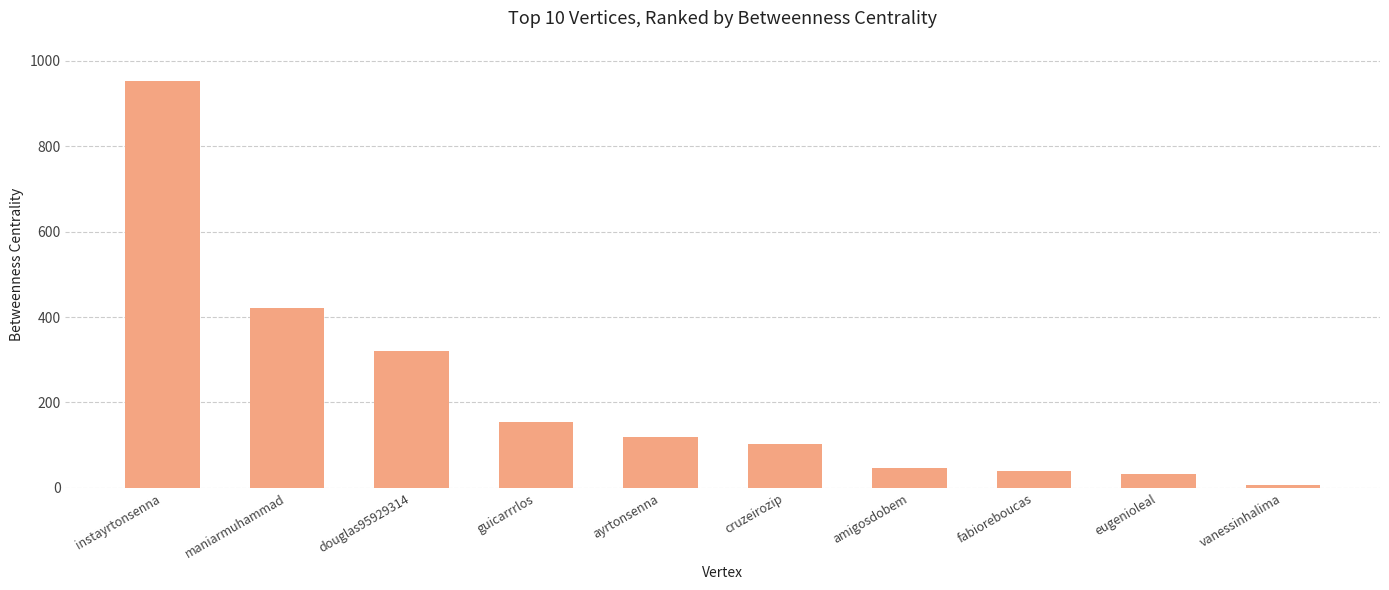

What is the difference between the maximum and minimum values?

943.9